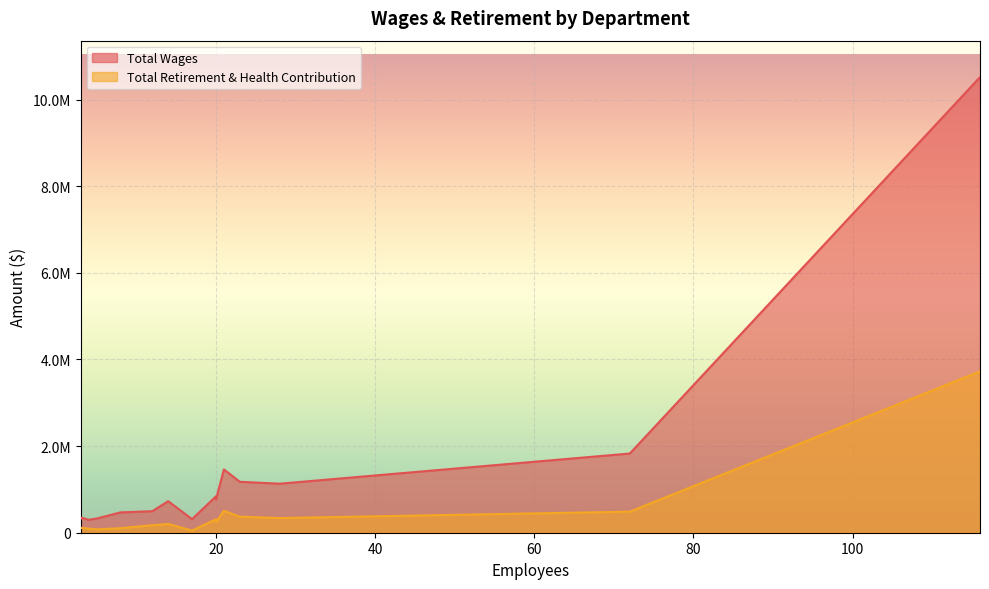

True or false: Total Retirement & Health Contribution and Total Wages cross at least once.

False